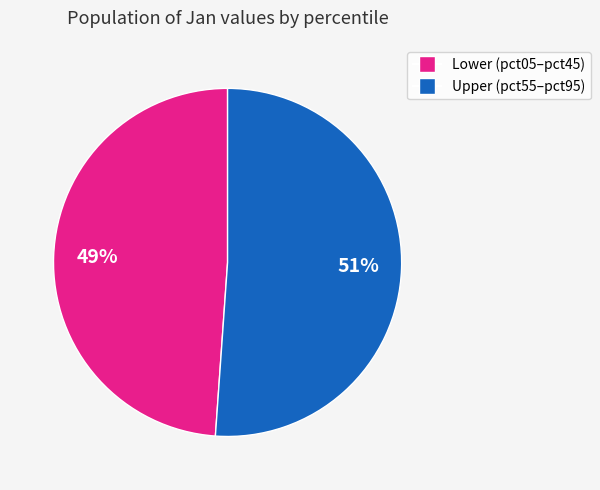

Is there a majority slice in this chart?

Yes